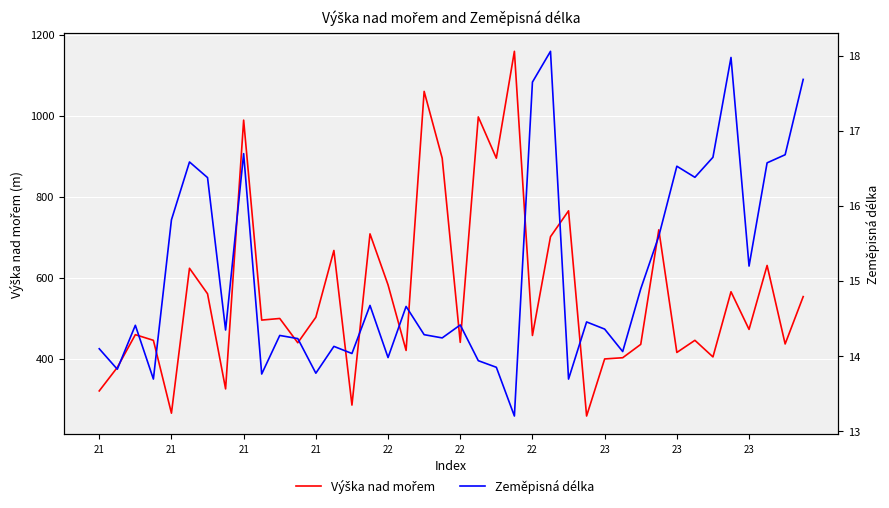

How many lines are shown in the chart?

2